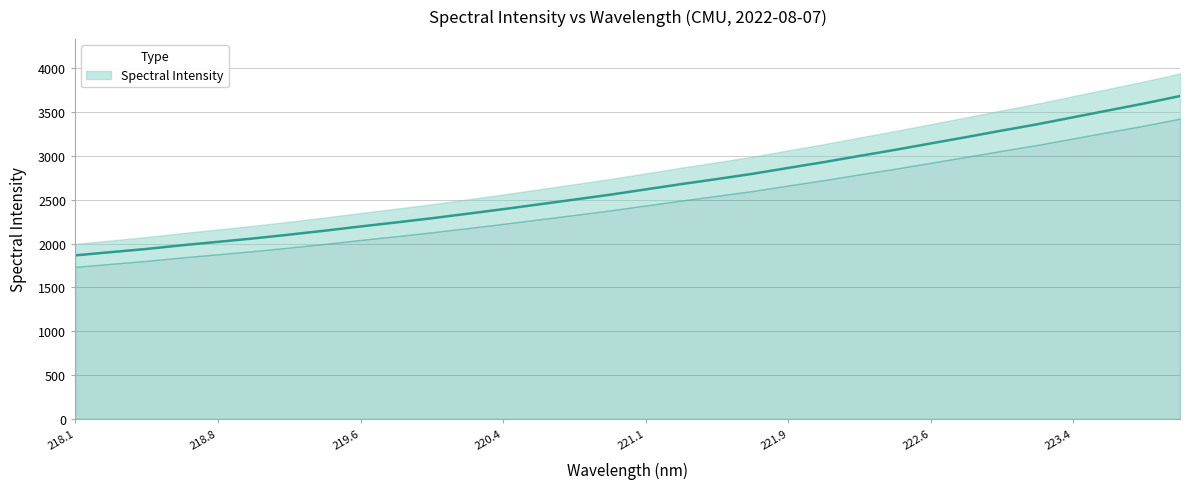

Which label corresponds to the smallest value in the chart?

218.1